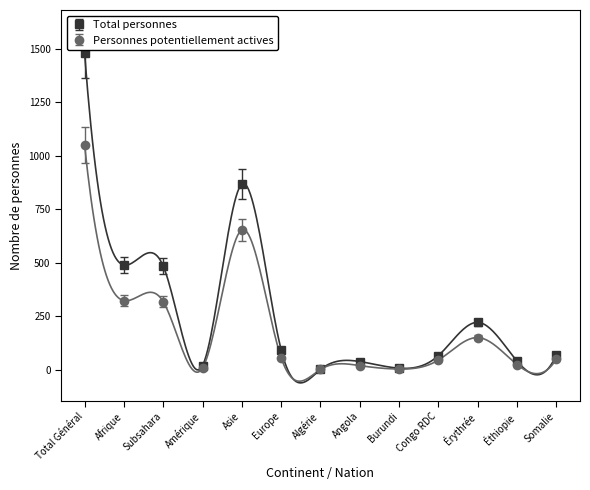

Which series has the largest range (max minus min)?

Total personnes